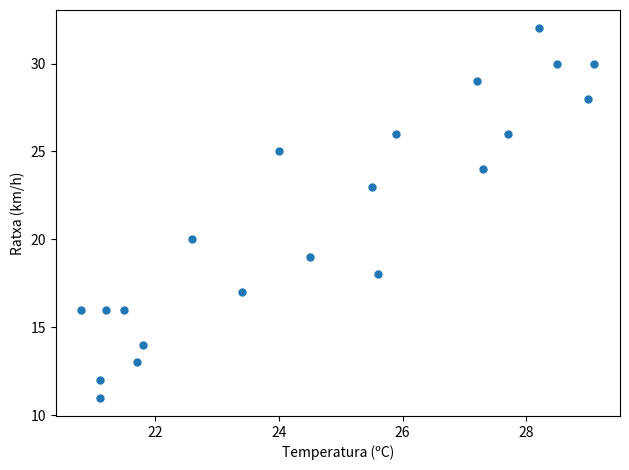

What is the range of Y values (max minus min)?

21